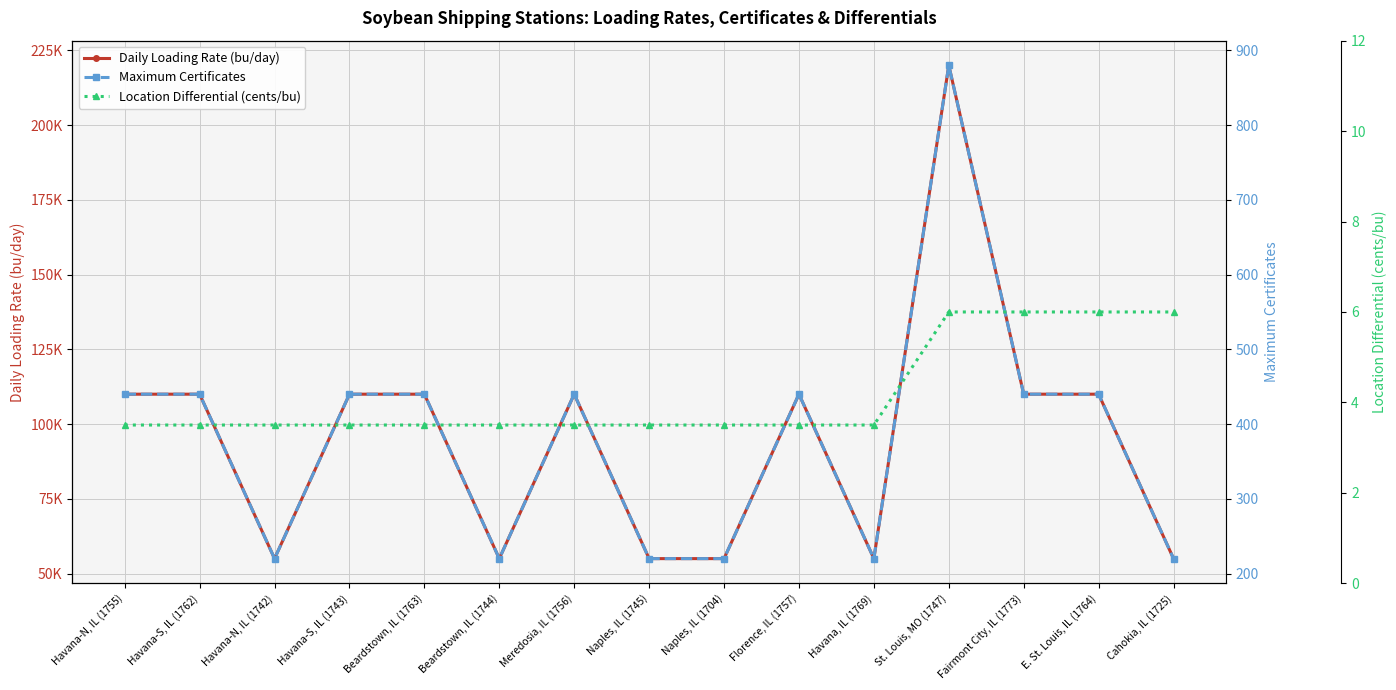

What is the sum of the Maximum Certificates values at Havana, IL (1769) and Havana-N, IL (1755)?

660.0